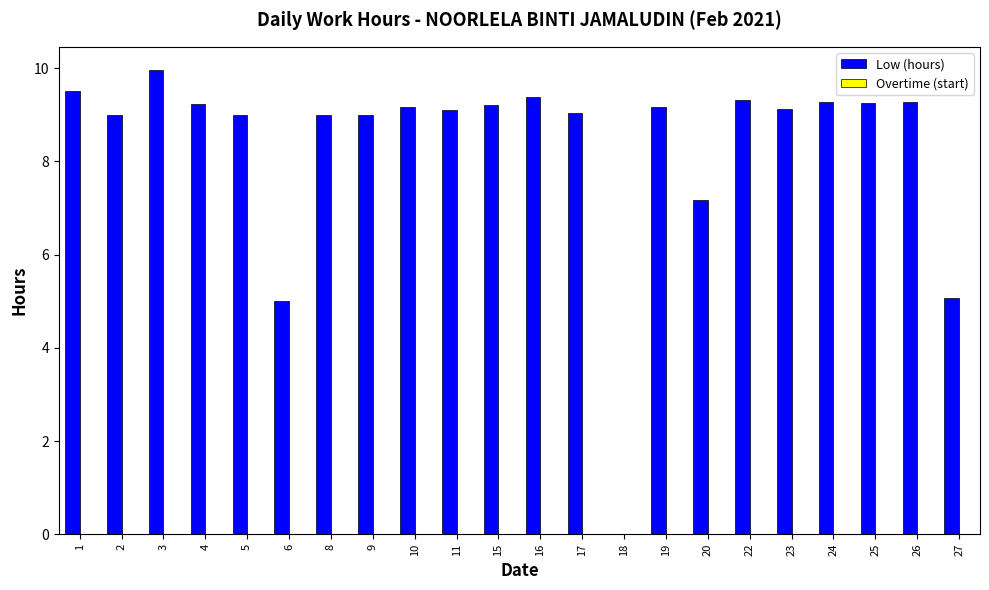

Where is the data nearest to the value 4?

6